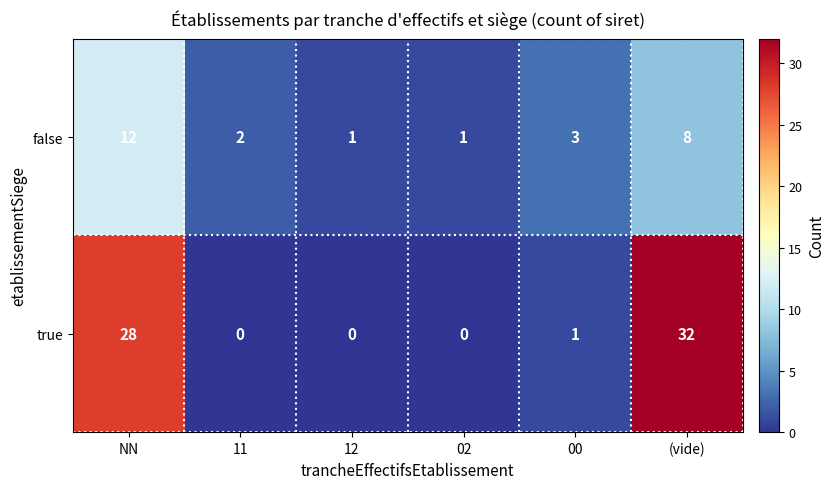

What is the sum of the true values at NN and 12?

28